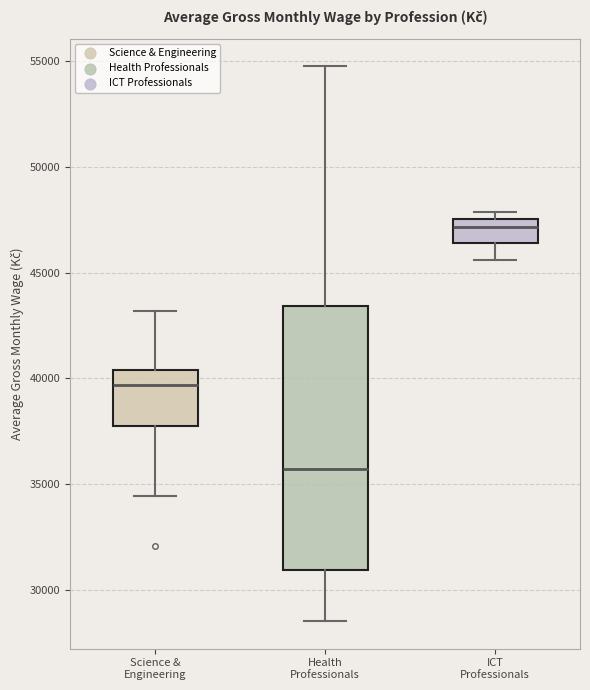

Which box's median line is the highest?

ICT Professionals